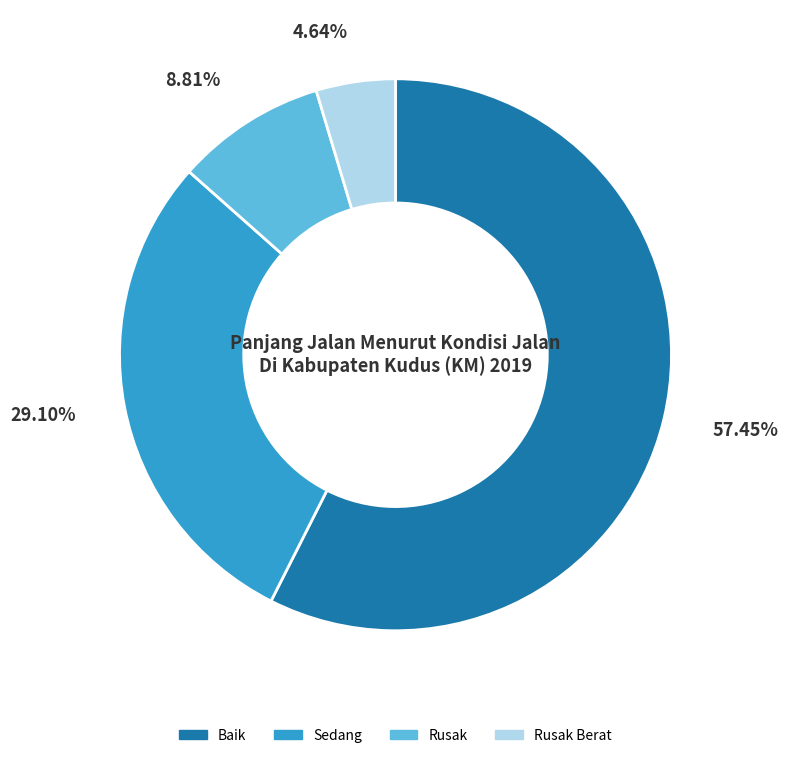

How many segments does this pie chart have?

4